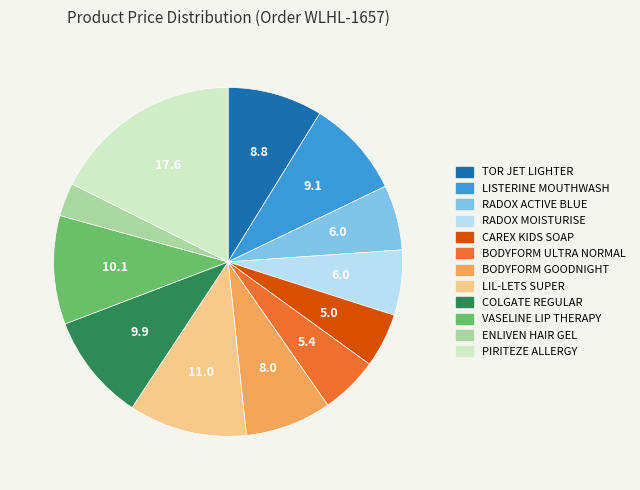

Do TOR JET LIGHTER and LIL-LETS SUPER together represent more than half of the pie?

No